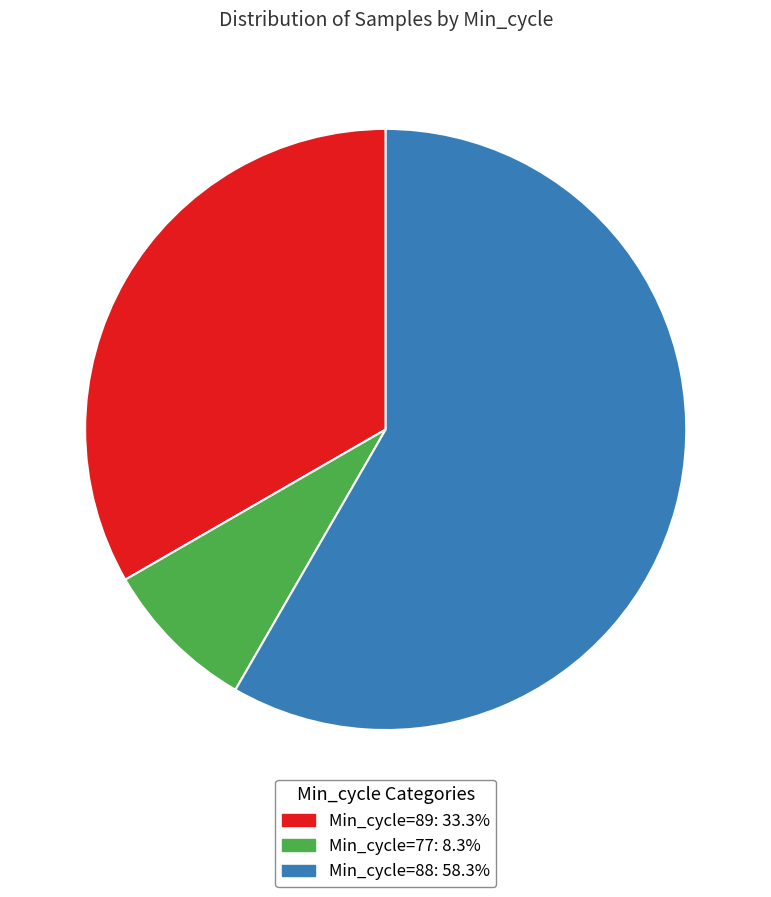

Does any single category account for the majority?

Yes